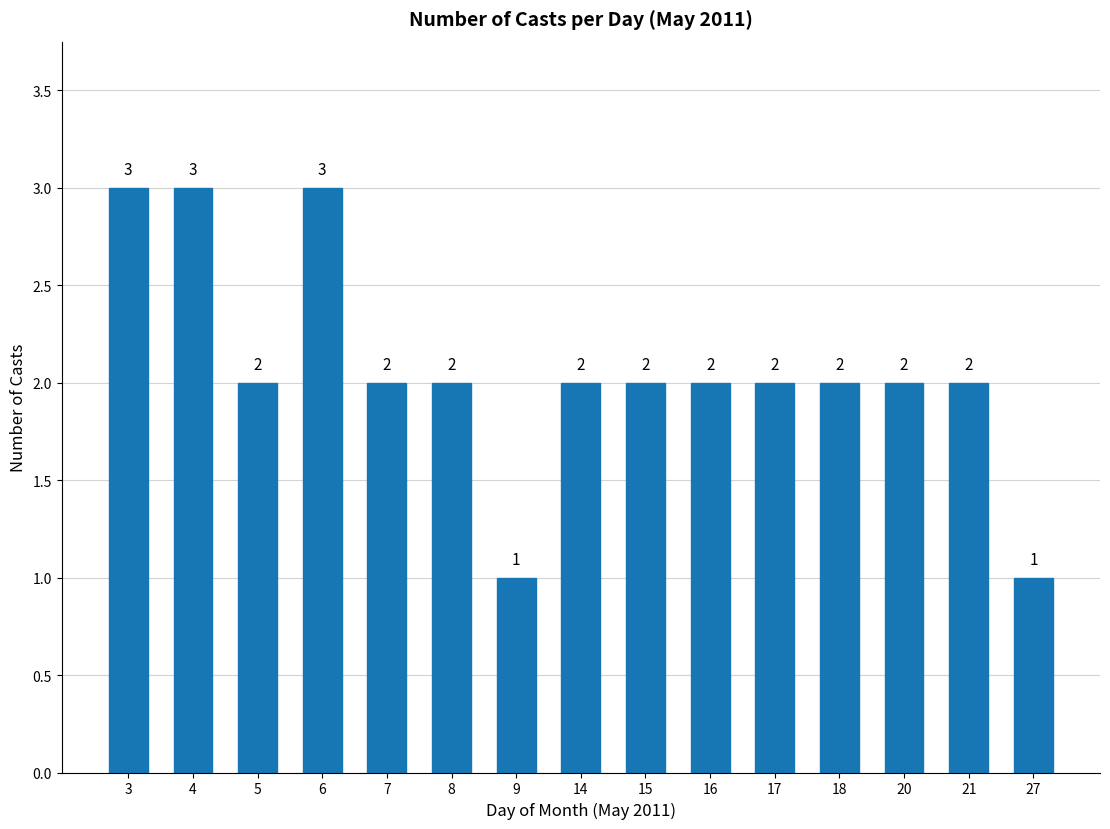

What is the ratio of the value at 20 to the value at 18?

1.0